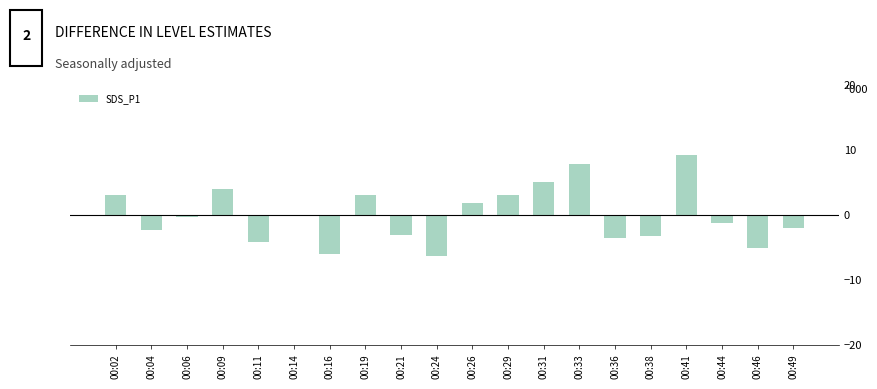

At which label does the data first exceed 0?

00:02